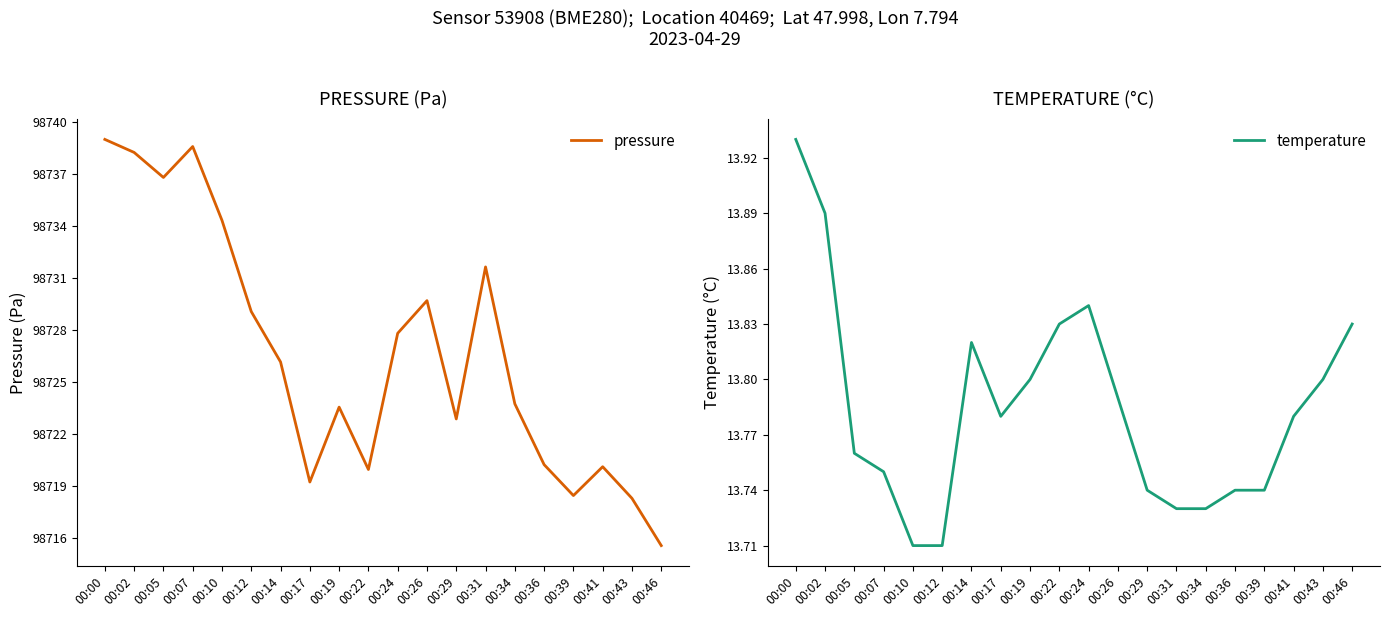

Does the chart display data point markers on the line(s)?

No